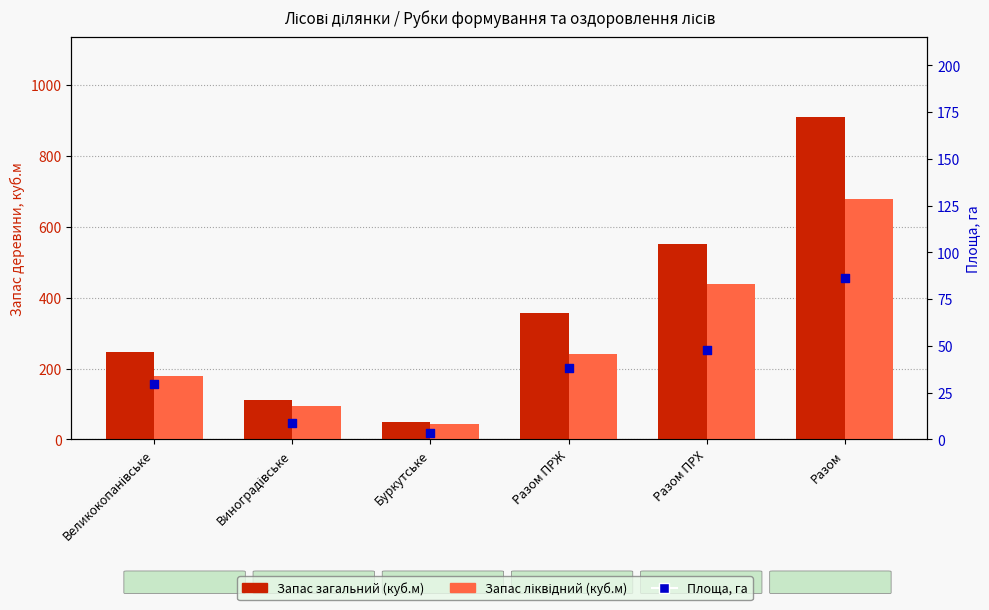

What are all the series names shown in the legend?

Запас загальний (куб.м), Запас ліквідний (куб.м), Площа, га